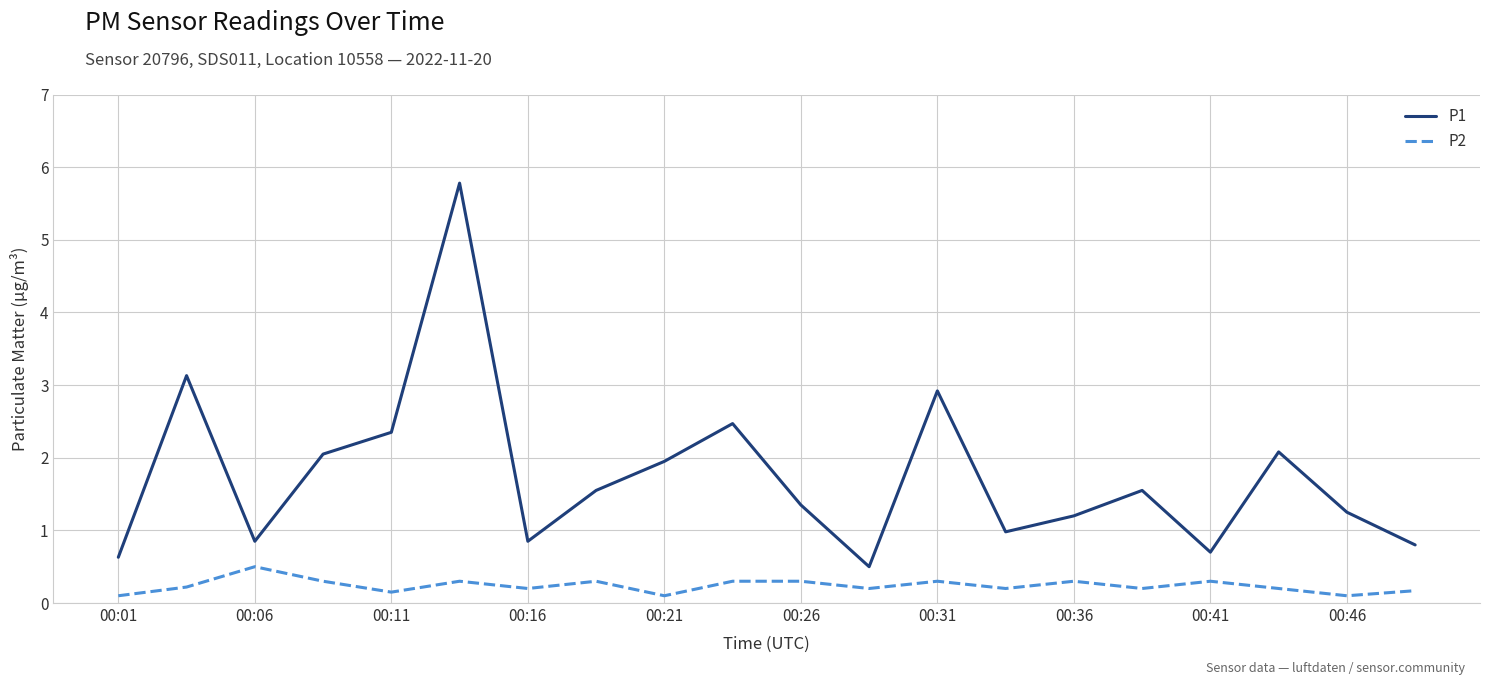

What is the maximum value shown in the chart?

5.8